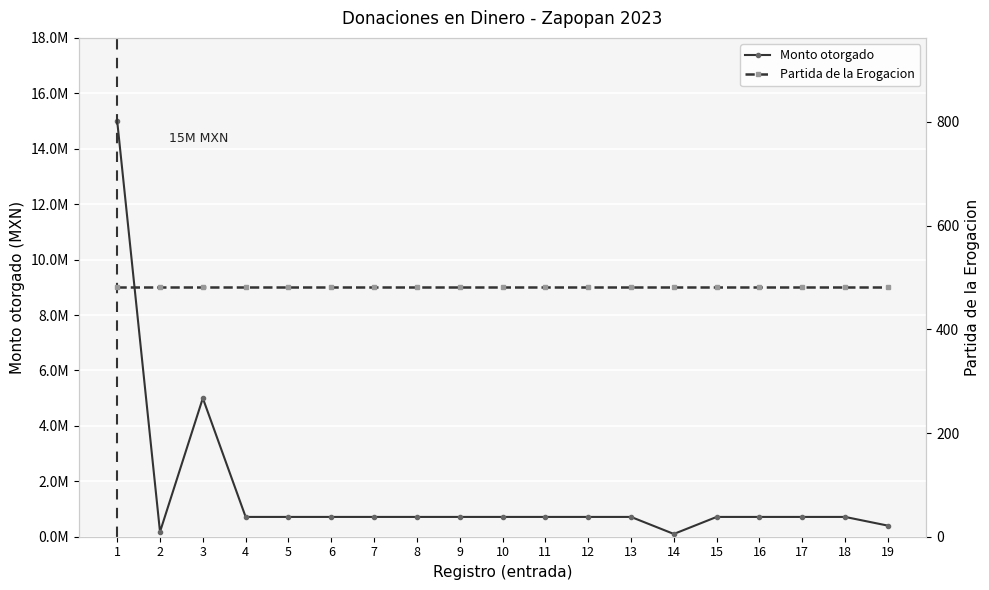

True or false: Partida de la Erogacion and Monto otorgado intersect in this chart.

False